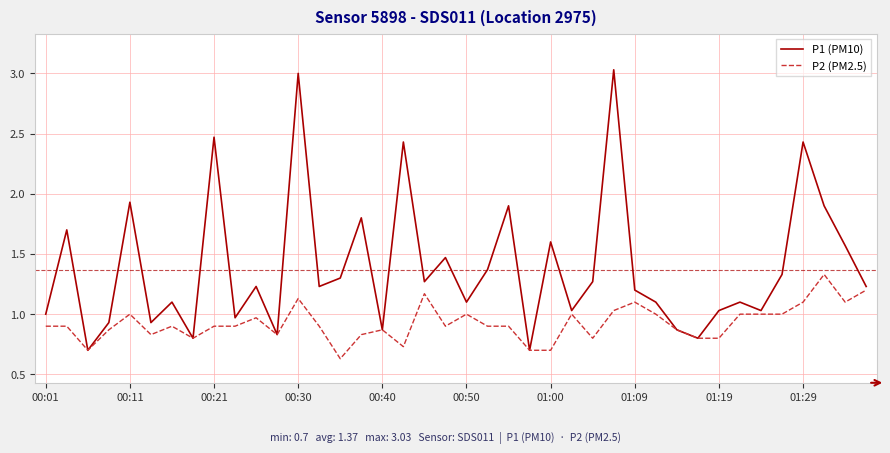

Which series has the largest total across all categories?

P1 (PM10)